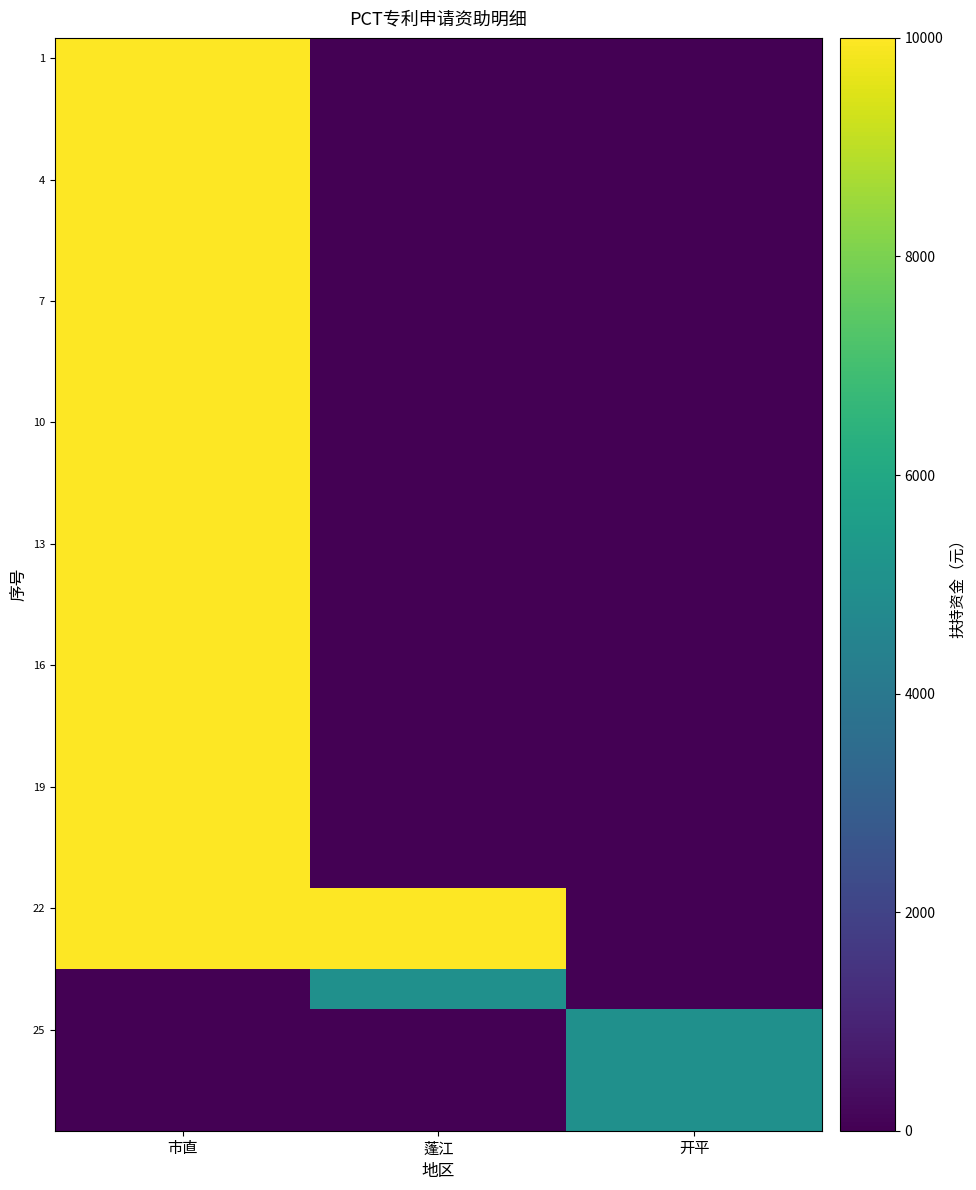

At which category is the sum across all series the highest?

市直